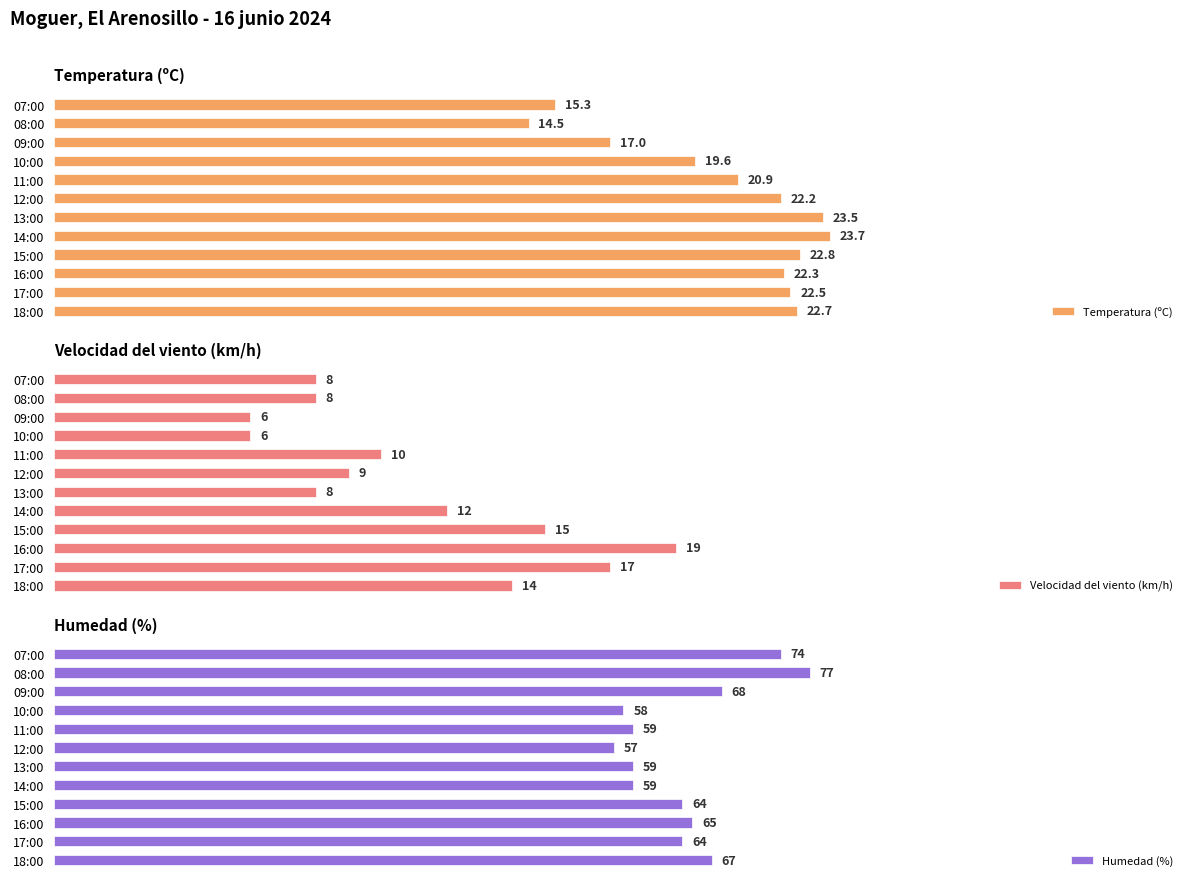

Which category has the highest value in the Humedad (%) series?

08:00